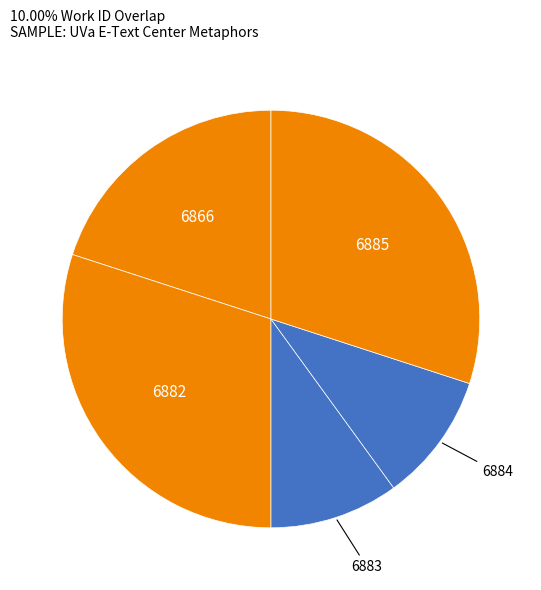

How many segments does this pie chart have?

5